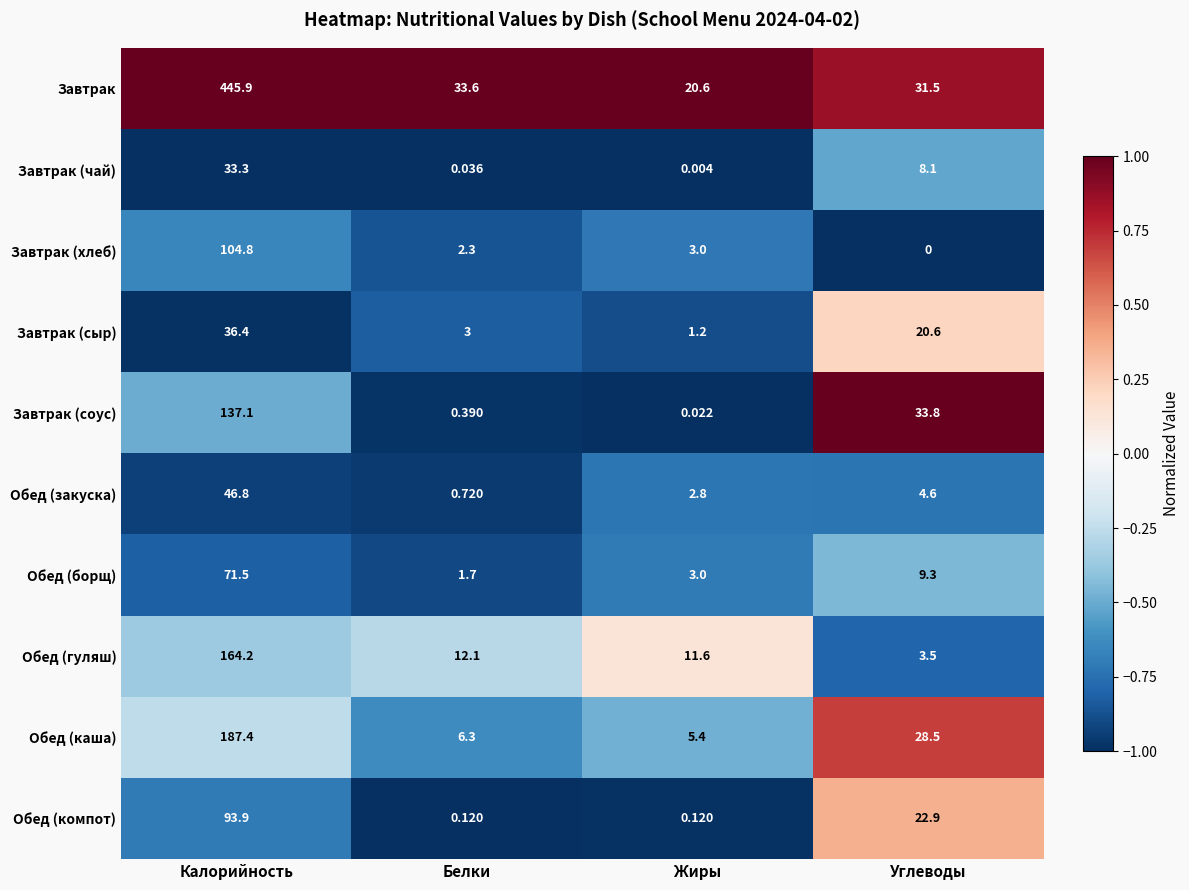

List the labels in order of Завтрак value, smallest first.

Жиры, Углеводы, Белки, Калорийность